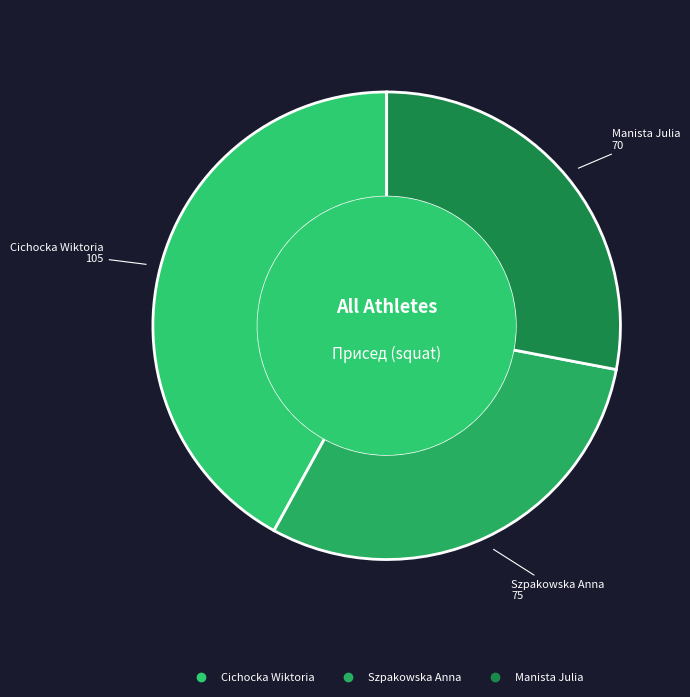

Is it true that Cichocka Wiktoria is 35% of the pie?

False